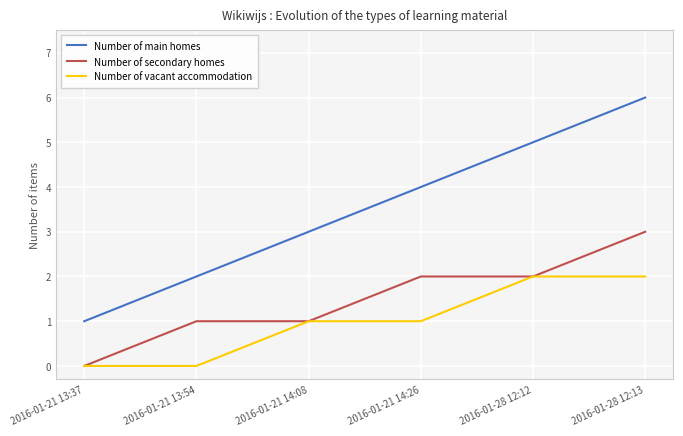

Rank the series by their maximum value, from highest to lowest.

Number of main homes, Number of secondary homes, Number of vacant accommodation